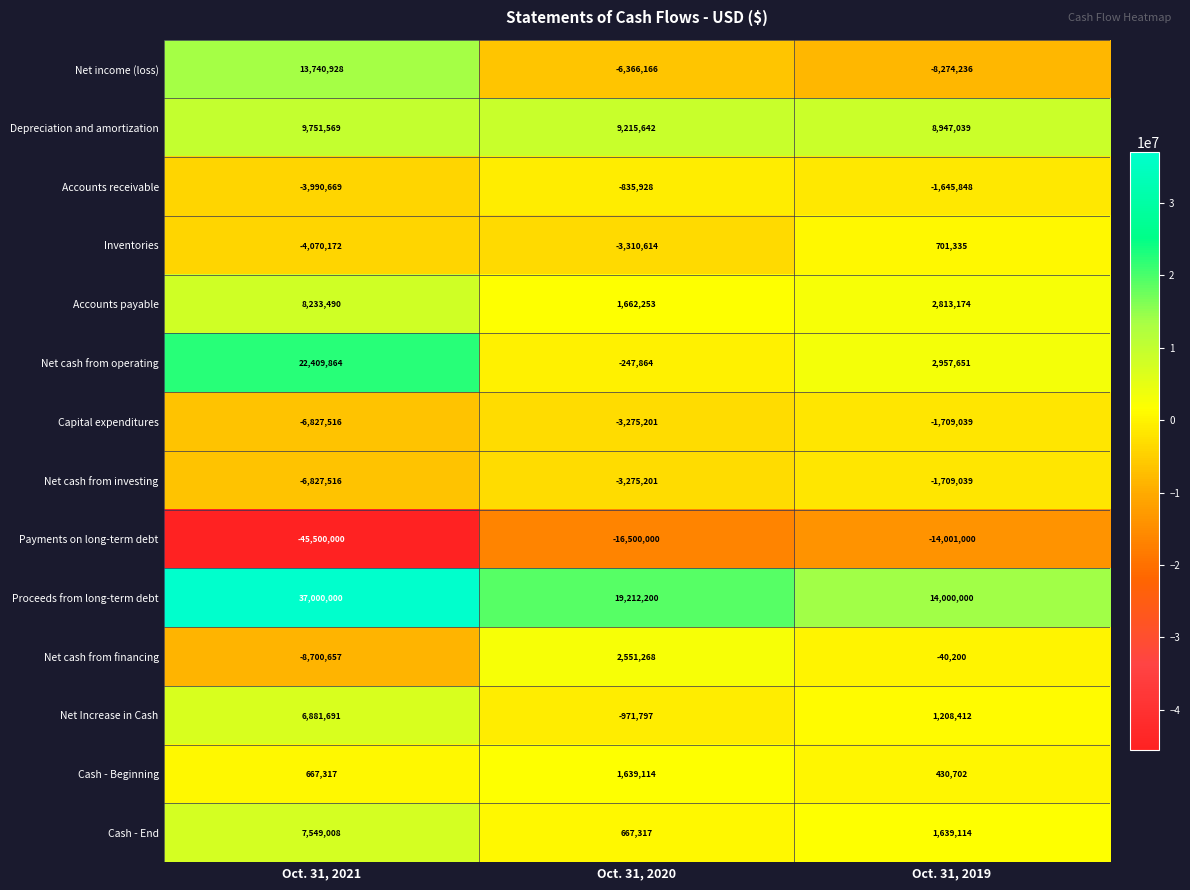

What is the sum of the Net cash from financing values at Oct. 31, 2021 and Oct. 31, 2019?

-8740857